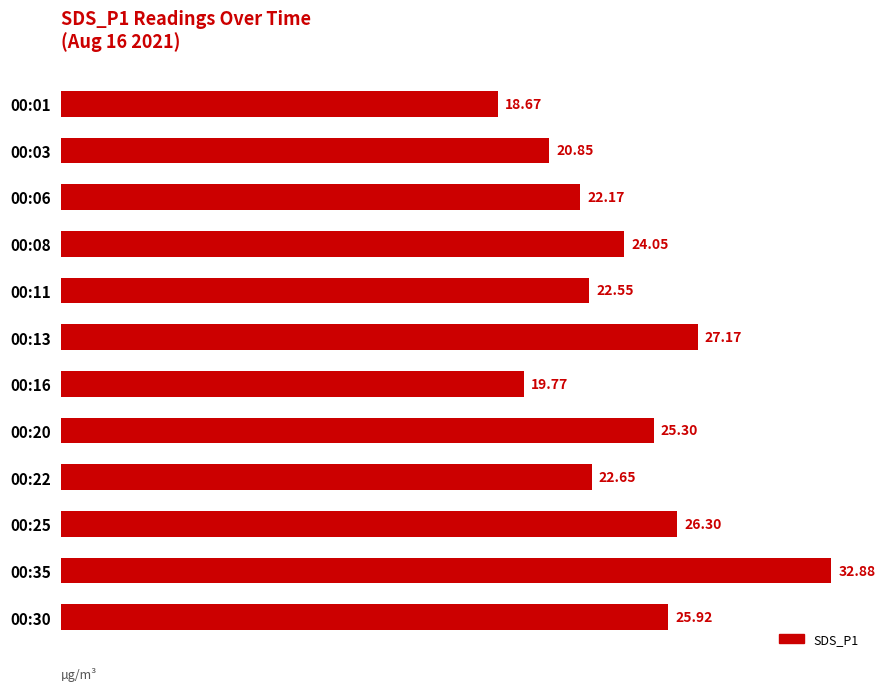

What is the sum of all values?

288.3